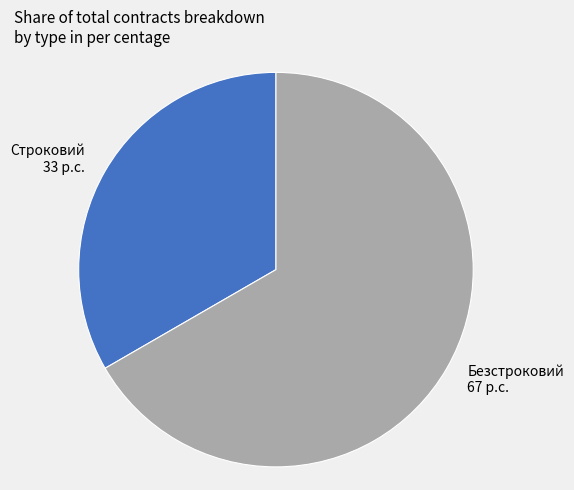

What is the ratio of the value at Строковий to the value at Безстроковий?

0.5